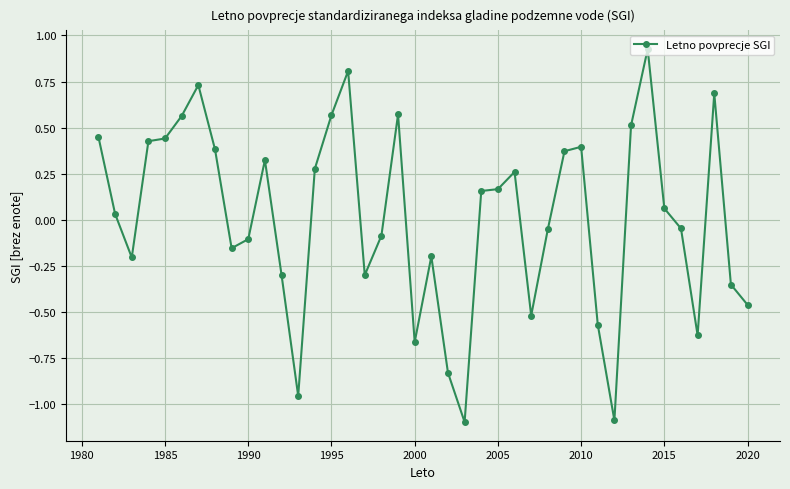

What is the minimum value shown in the chart?

-1.1